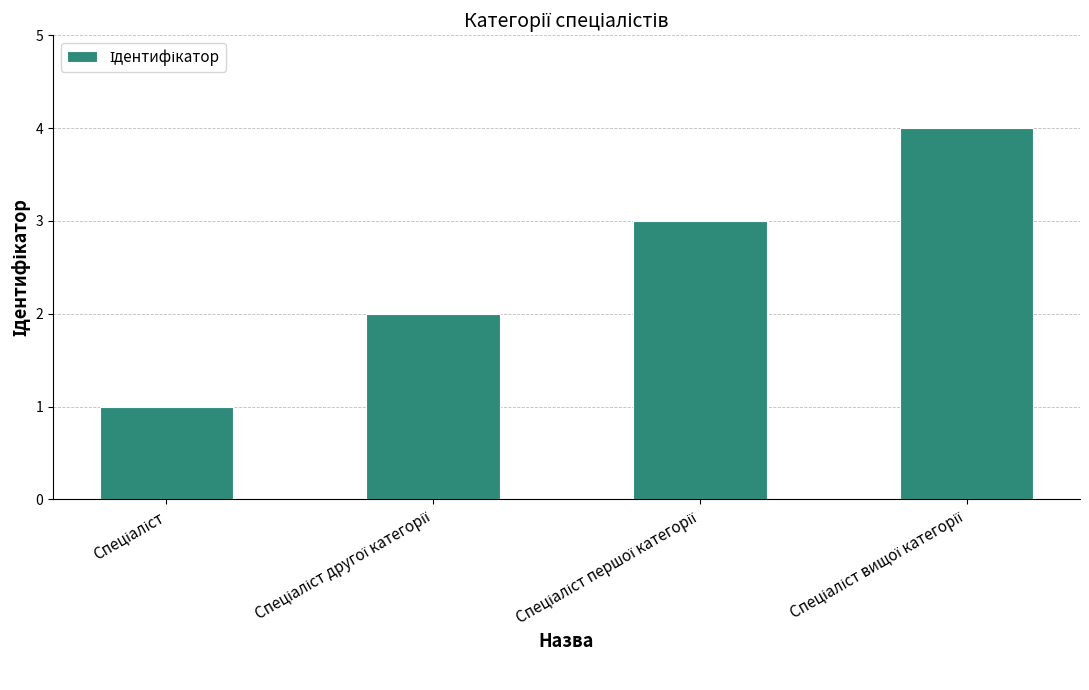

What is the sum of all values?

10